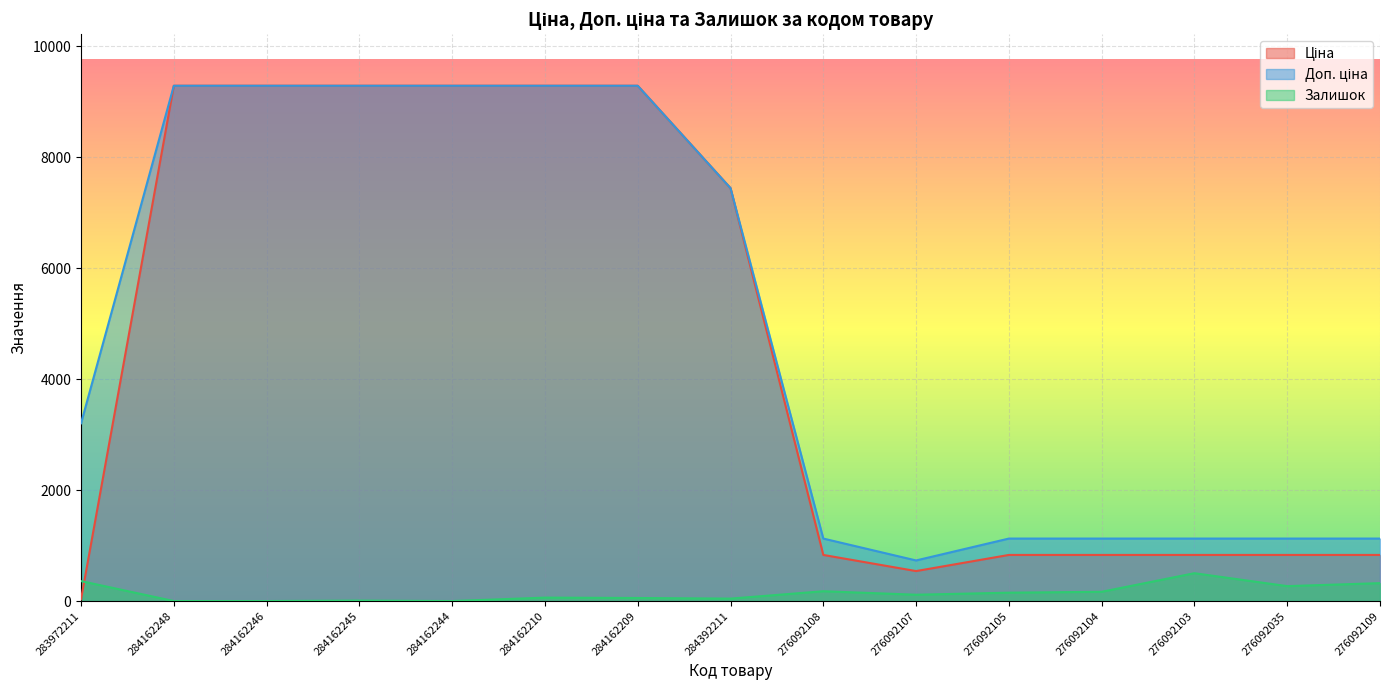

Reading left to right, transcribe all the data shown in this chart.

Ціна: 283972211=32.0	284162248=9290.5	284162246=9290.5	284162245=9290.5	284162244=9290.5	284162210=9290.5	284162209=9290.5	284392211=7444.6	276092108=831.5	276092107=540.5	276092105=831.5	276092104=831.5	276092103=831.5	276092035=831.5	276092109=831.5
Доп. ціна: 283972211=3205.0	284162248=9290.5	284162246=9290.5	284162245=9290.5	284162244=9290.5	284162210=9290.5	284162209=9290.5	284392211=7444.6	276092108=1126.7	276092107=732.0	276092105=1126.7	276092104=1126.7	276092103=1126.7	276092035=1126.7	276092109=1126.7
Залишок: 283972211=360.0	284162248=0.0	284162246=0.0	284162245=8.0	284162244=0.0	284162210=62.0	284162209=55.0	284392211=44.0	276092108=177.0	276092107=114.0	276092105=151.0	276092104=167.0	276092103=502.0	276092035=269.0	276092109=323.0